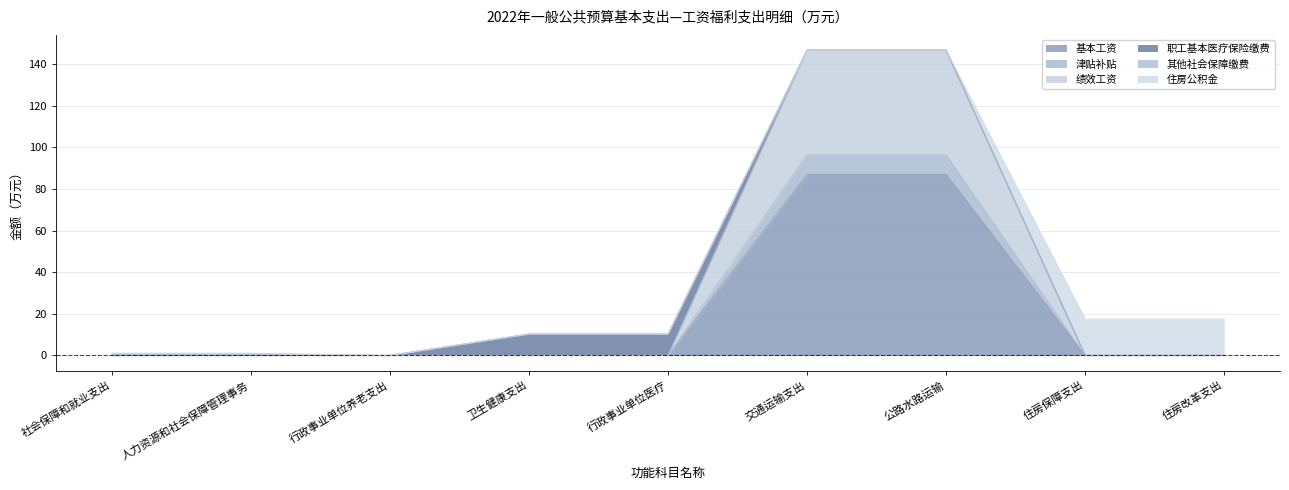

What position from the left is 住房改革支出?

9